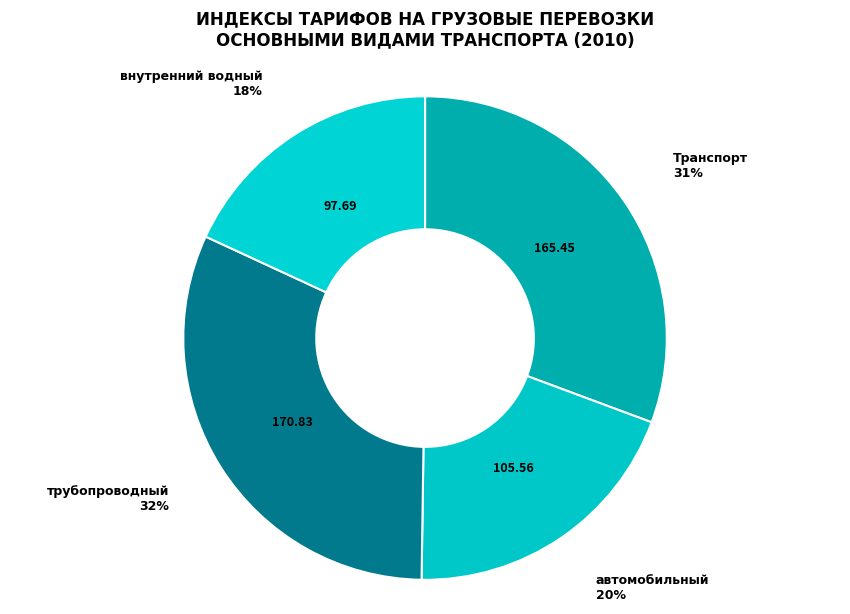

To the nearest percent, what is the average slice percentage?

25%